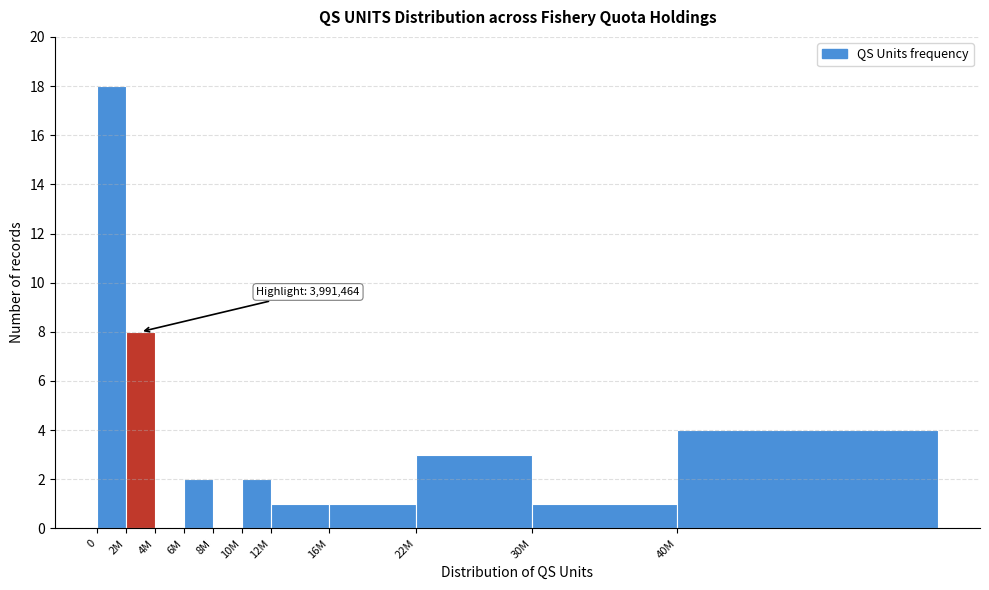

Reading right to left, extract all data points from this chart.

40M=4	30M=1	22M=3	16M=1	12M=1	10M=2	8M=0	6M=2	4M=0	2M=8	0=18